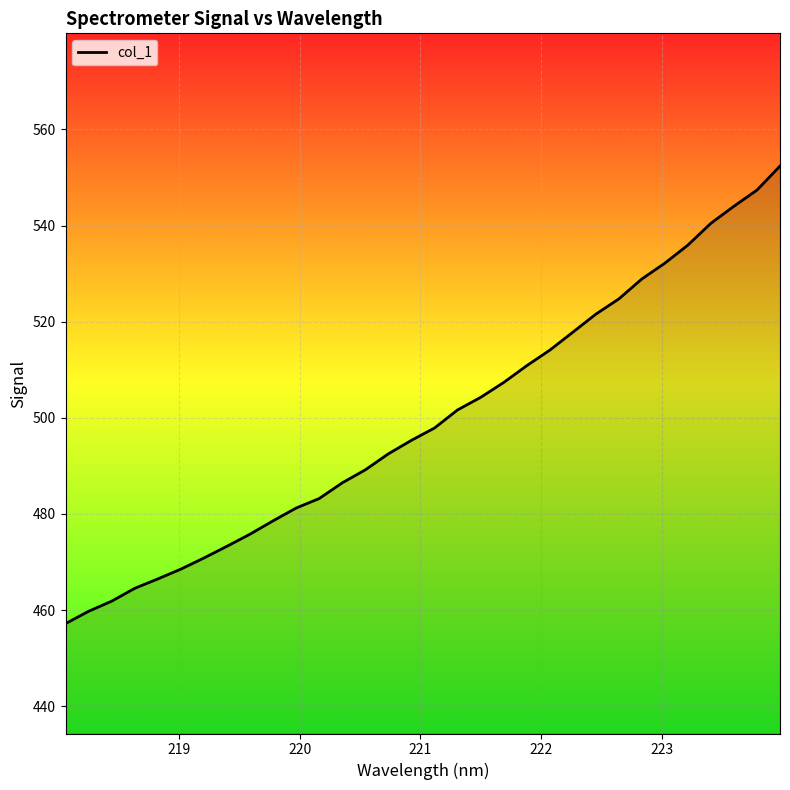

What is the minimum value shown in the chart?

457.2